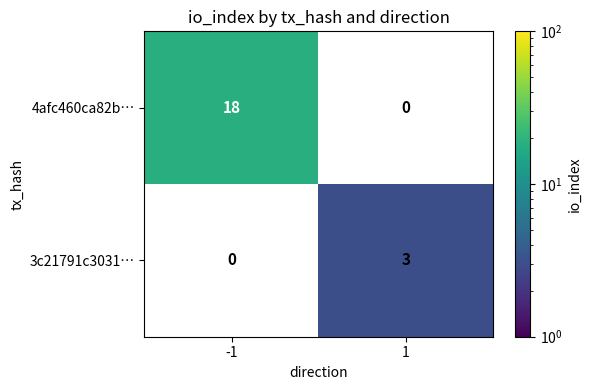

Is the value of 4afc460ca82b… at -1 greater than the value of 3c21791c3031… at -1?

Yes